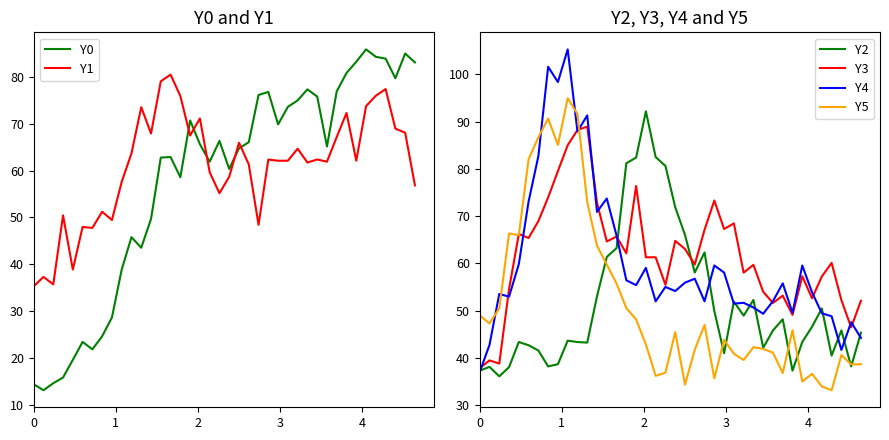

Which series ends up on top after the final intersection of Y4 and Y5?

Y4